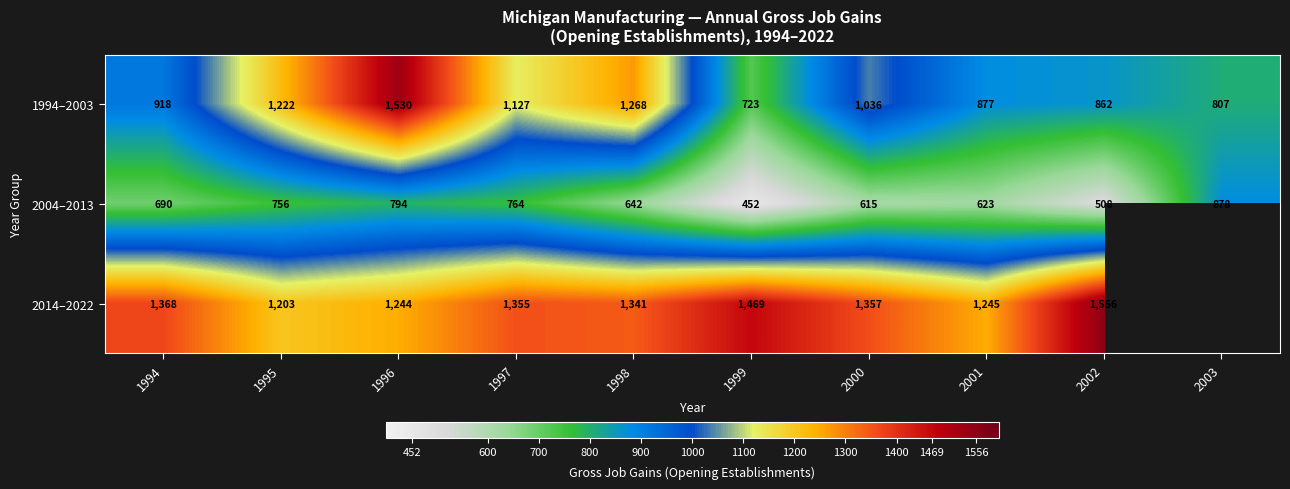

True or false: 2004–2013 has a value of 642 at 1998.

True